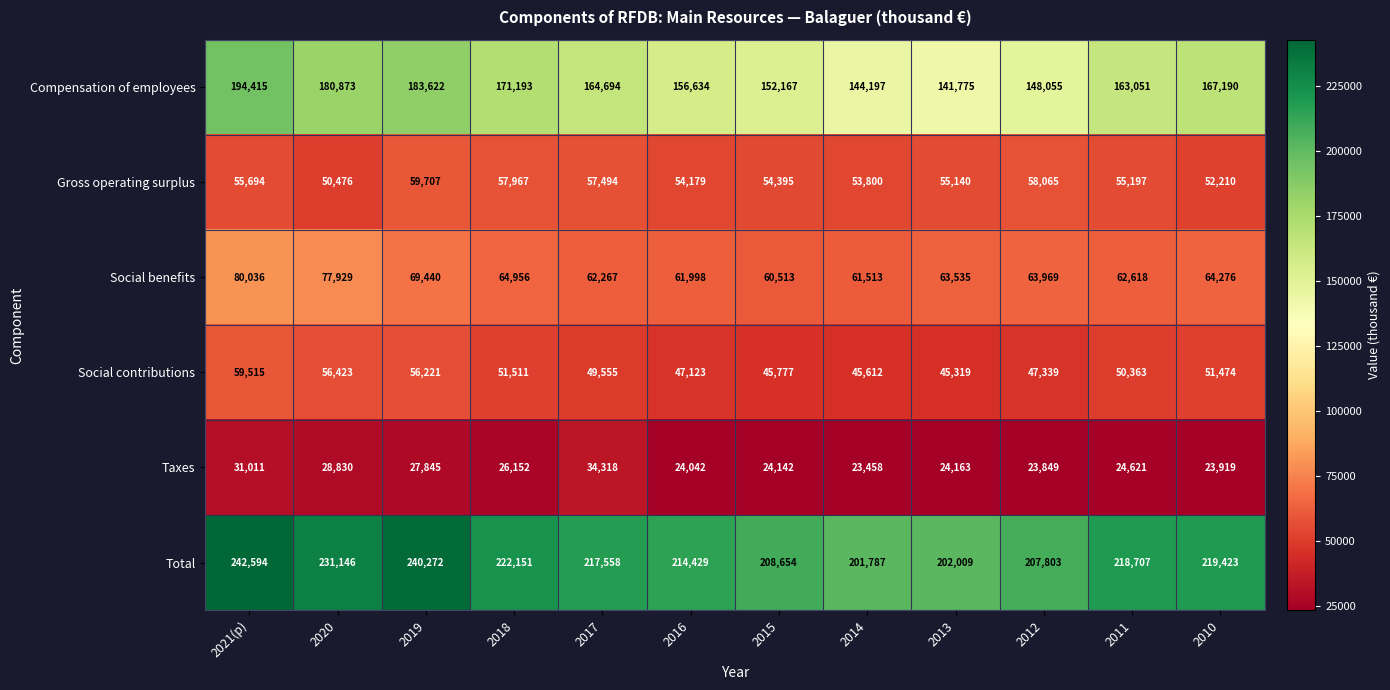

How many data points does each series have?

12